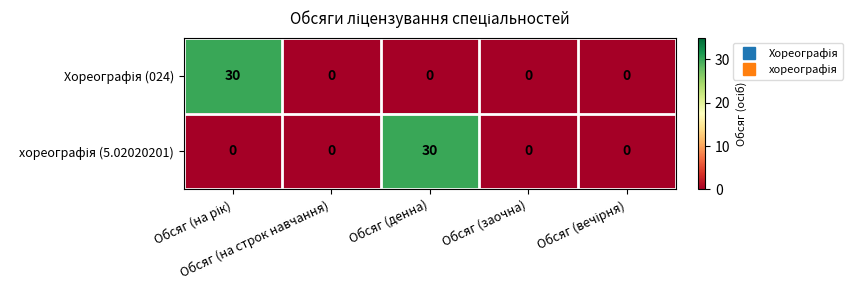

How many data points does each series have?

5